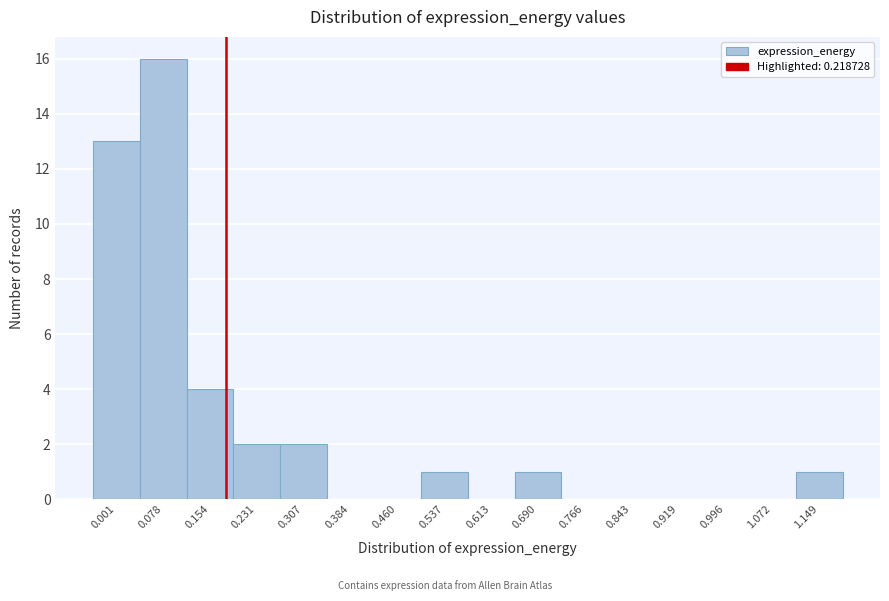

Reading left to right, extract all data points from this chart.

0.001=13	0.078=16	0.154=4	0.231=2	0.307=2	0.384=0	0.460=0	0.537=1	0.613=0	0.690=1	0.766=0	0.843=0	0.919=0	0.996=0	1.072=0	1.149=1